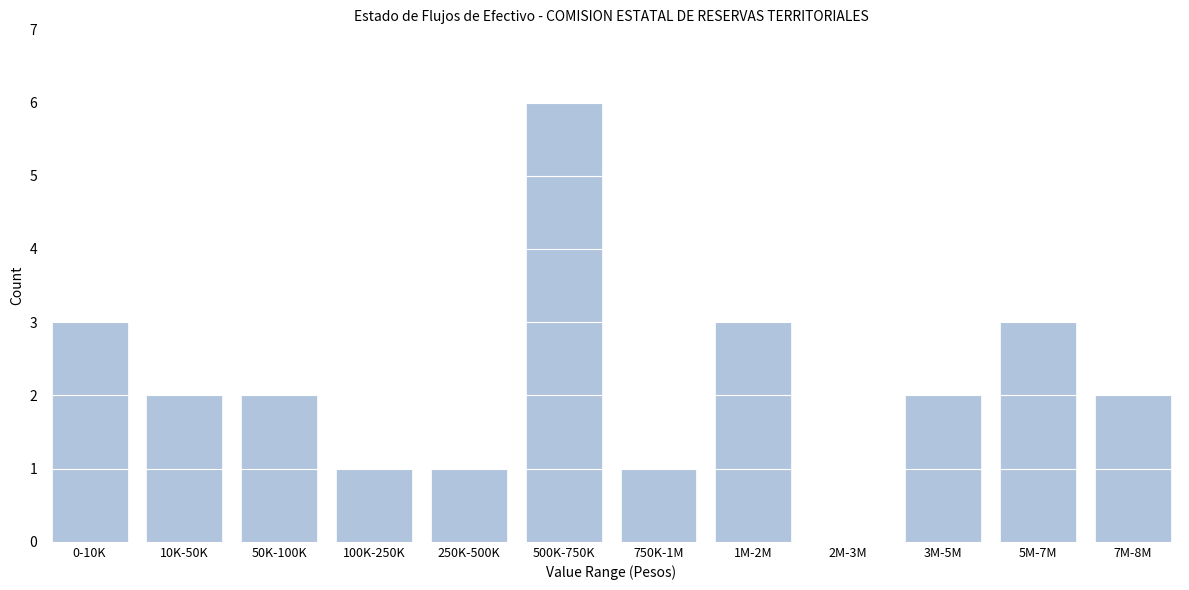

Reading left to right, list all the values displayed in this chart.

0-10K=3	10K-50K=2	50K-100K=2	100K-250K=1	250K-500K=1	500K-750K=6	750K-1M=1	1M-2M=3	2M-3M=0	3M-5M=2	5M-7M=3	7M-8M=2